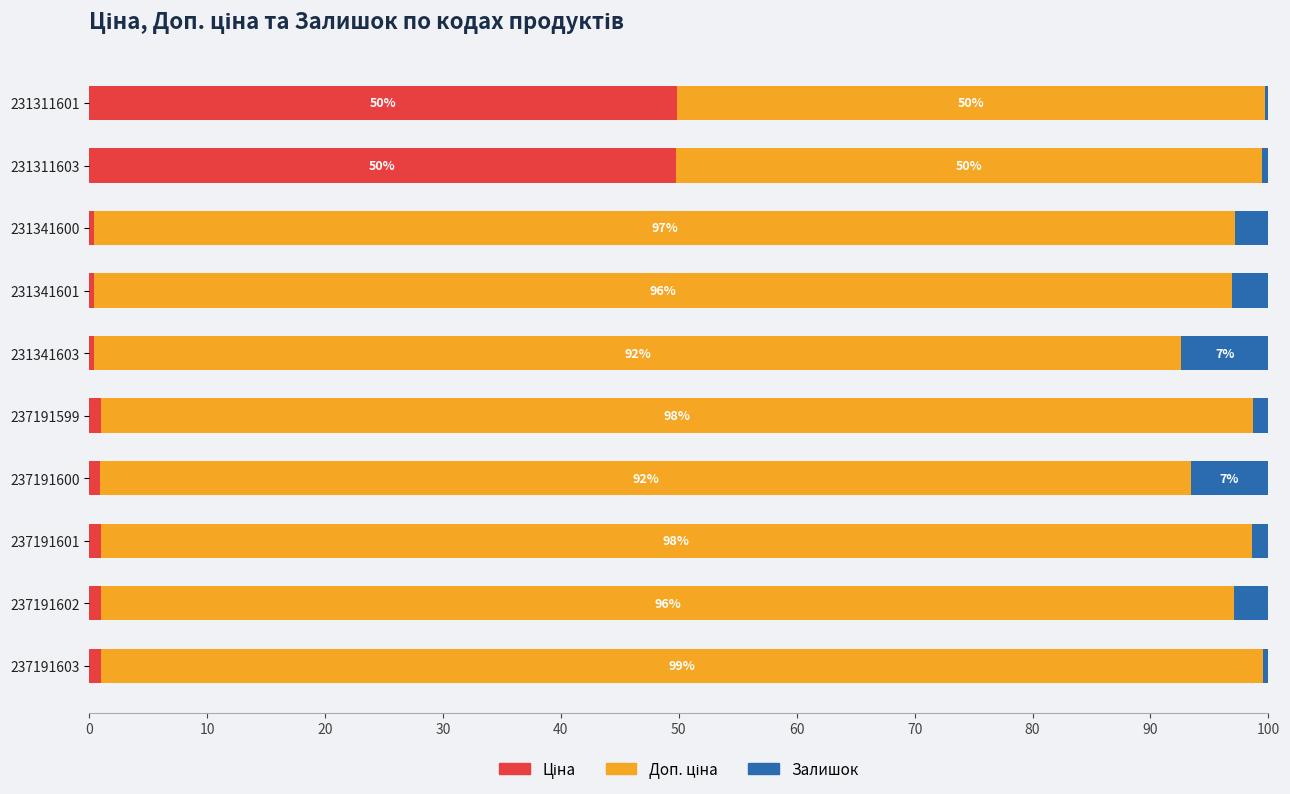

What is the sum of all Залишок values?

26.7